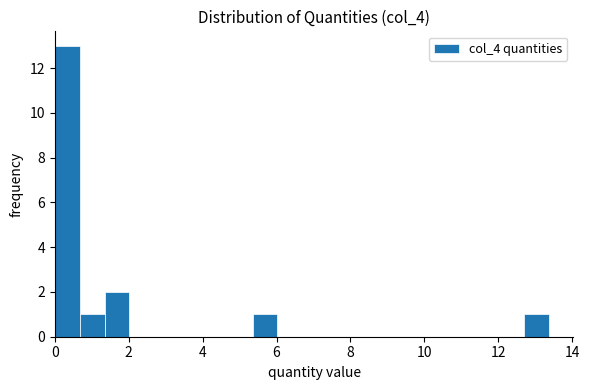

Around what value on the x-axis is the tallest bar? Give the approximate position of its centre, as read against the axis.

0.4